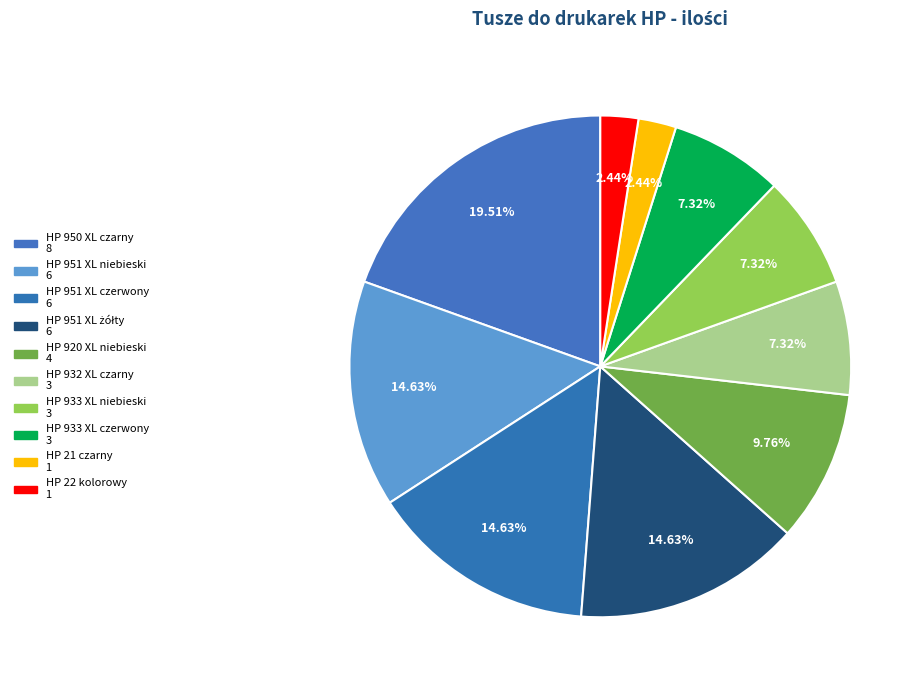

How many segments does this pie chart have?

10